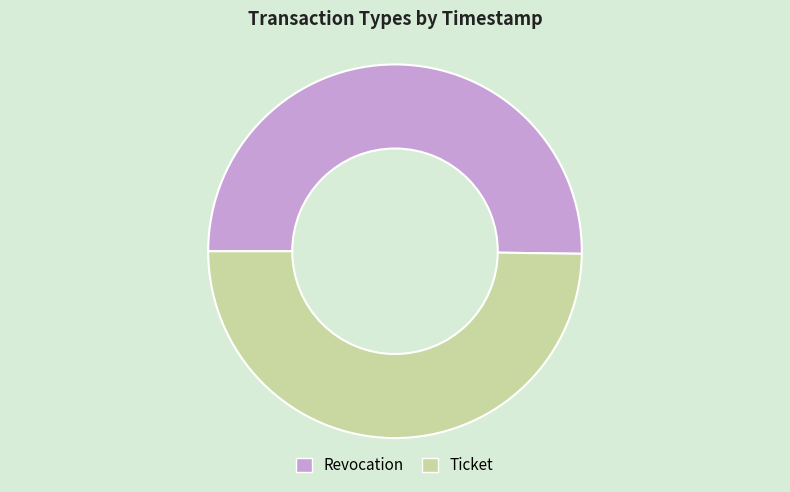

Approximately how many times larger is the value at Revocation compared to Ticket?

1.0